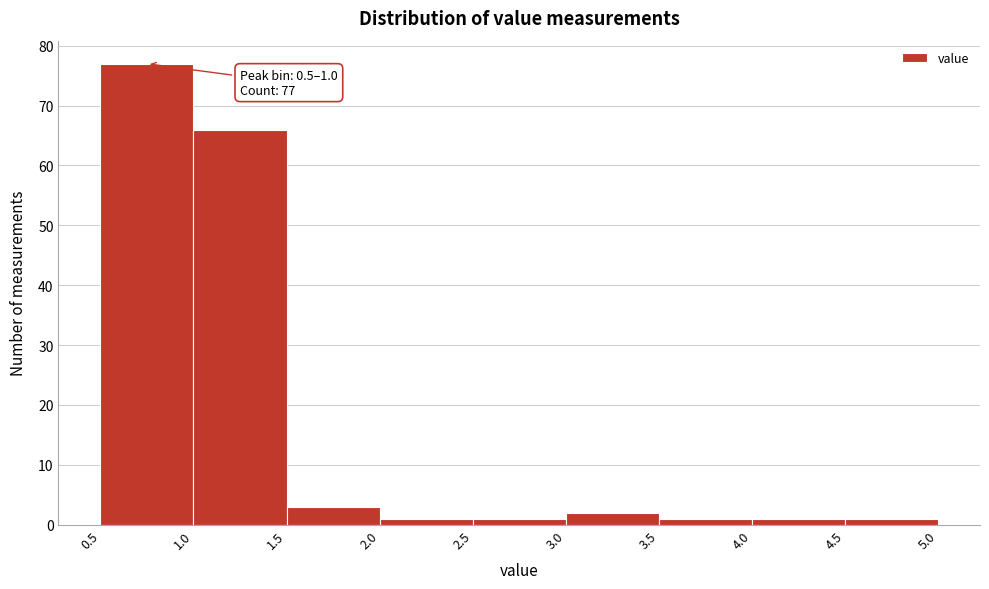

Over which range of the x-axis is the bar tallest?

0.5 to 1.0